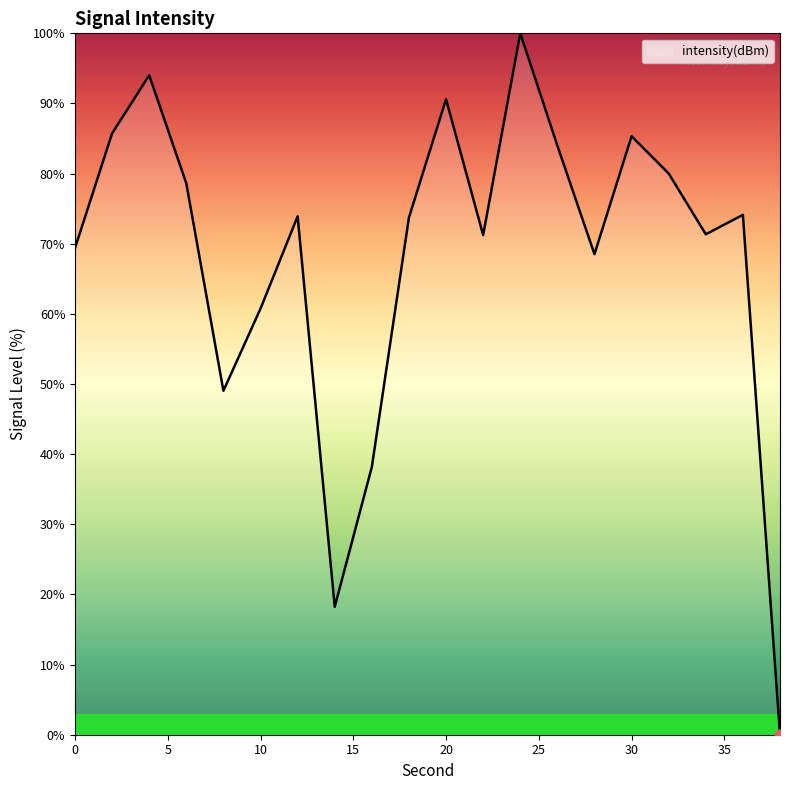

What is the greatest value displayed?

100.0